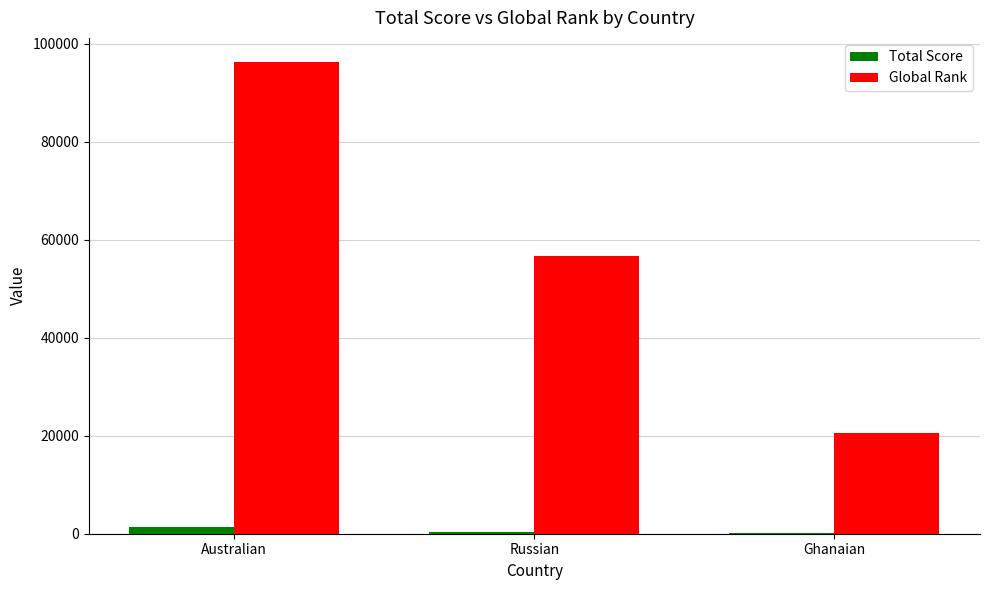

Is the value of Total Score at Australian greater than the value of Global Rank at Australian?

No